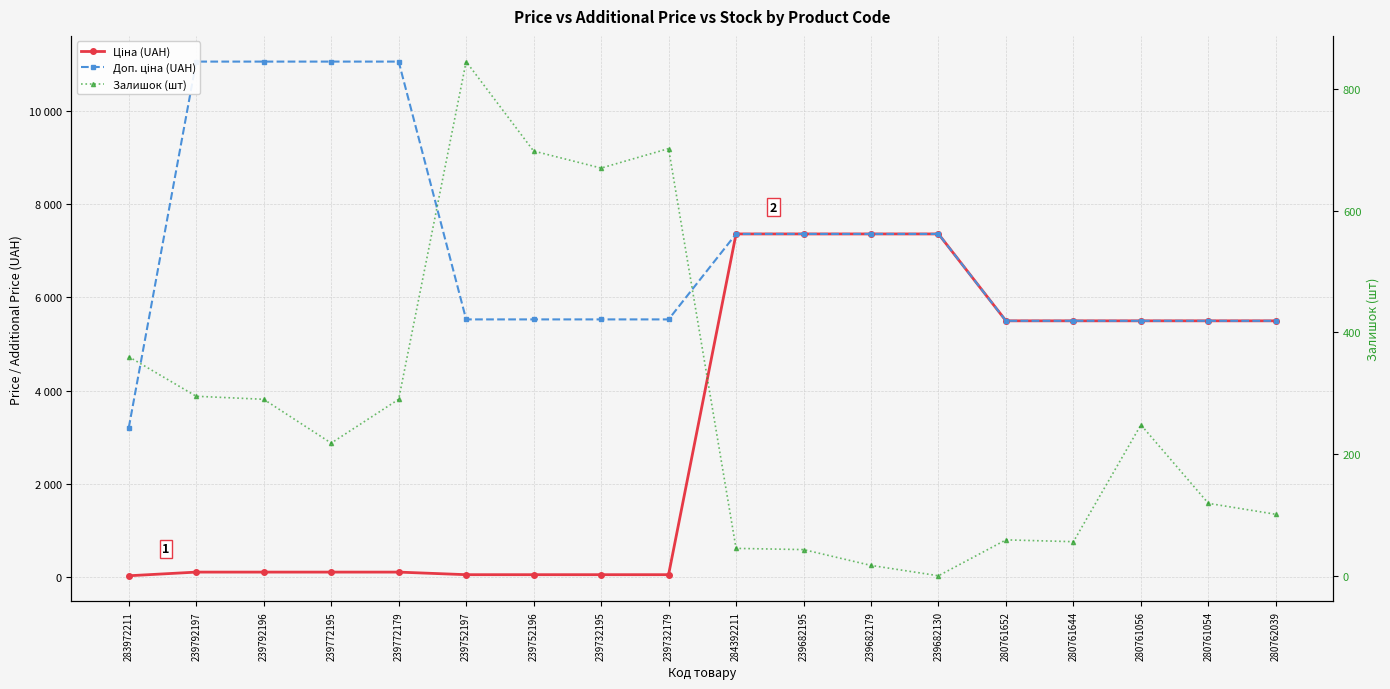

Is the value of Ціна (UAH) at 239732179 greater than the value of Залишок (шт) at 239772195?

No